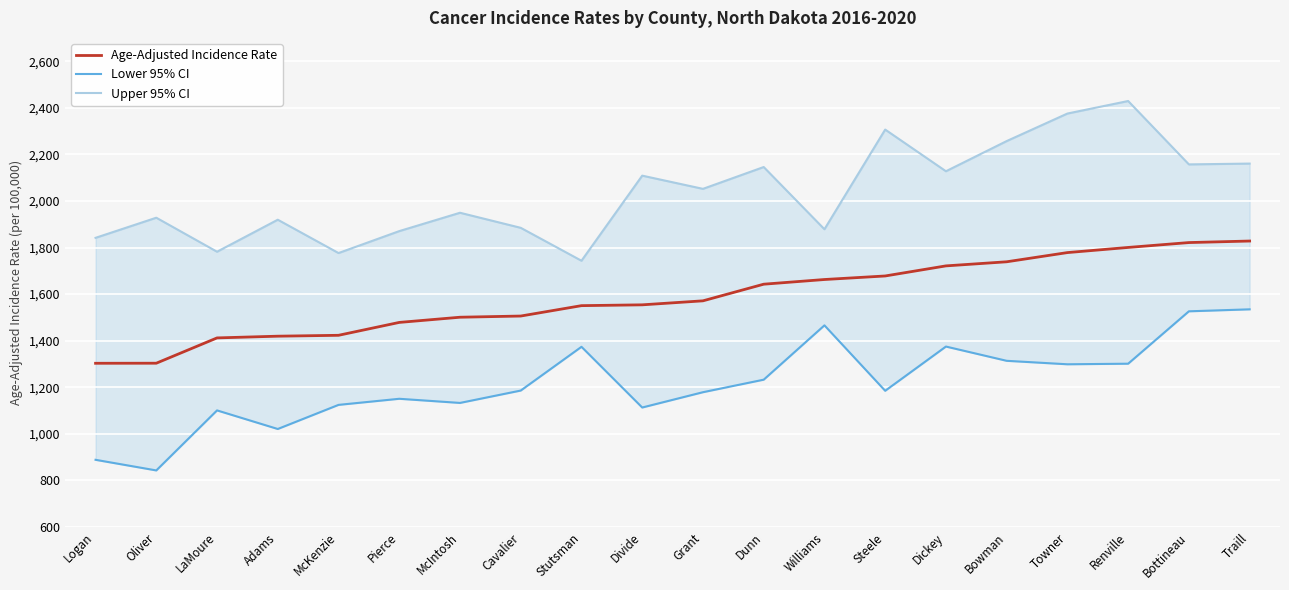

What is the average value of the Lower 95% CI series?

1217.3